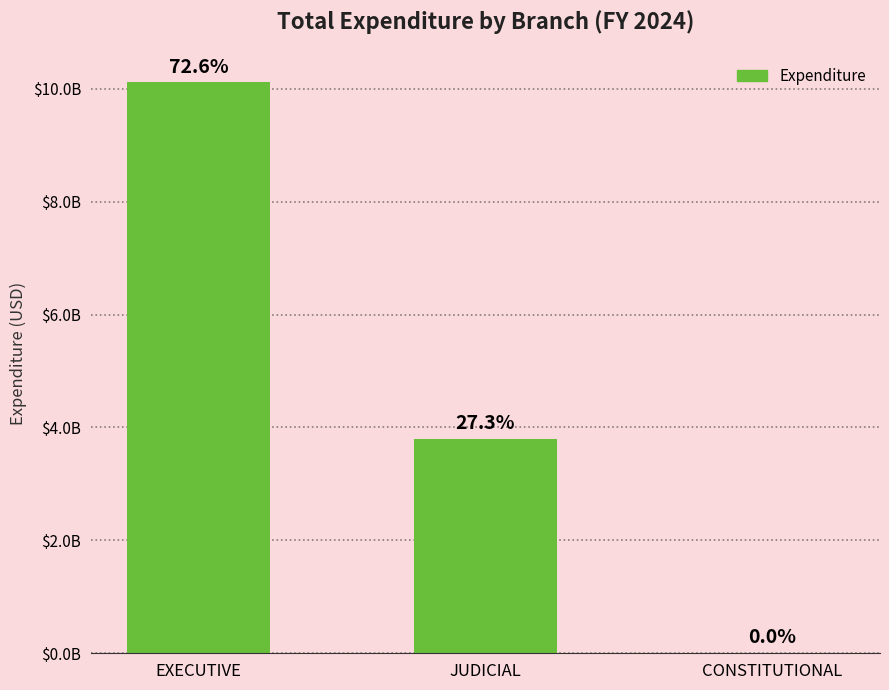

What is the difference between the second highest and minimum values?

3796452592.5